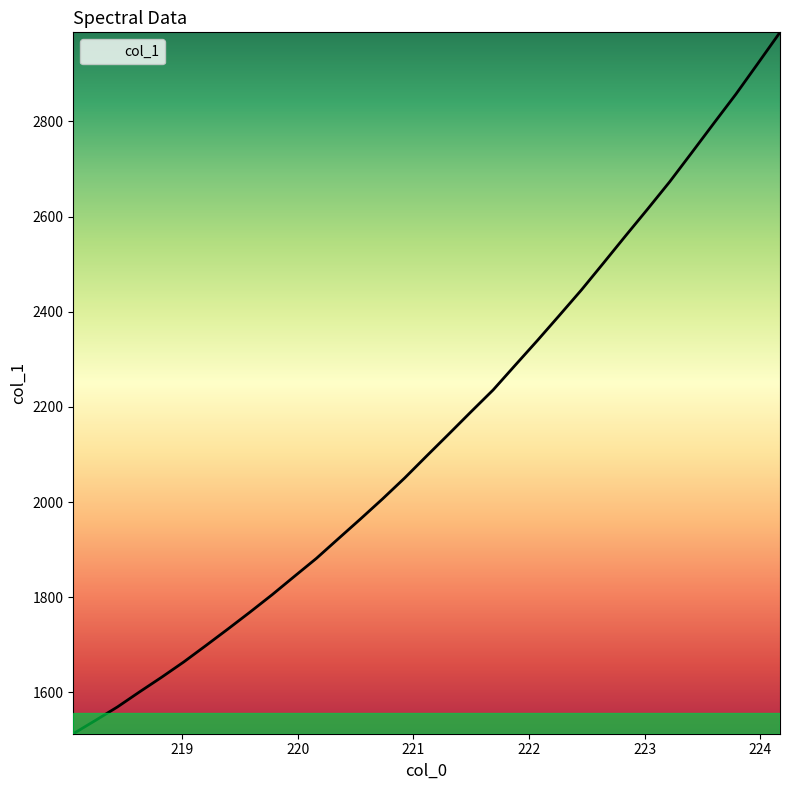

What is the smallest value displayed?

1513.3